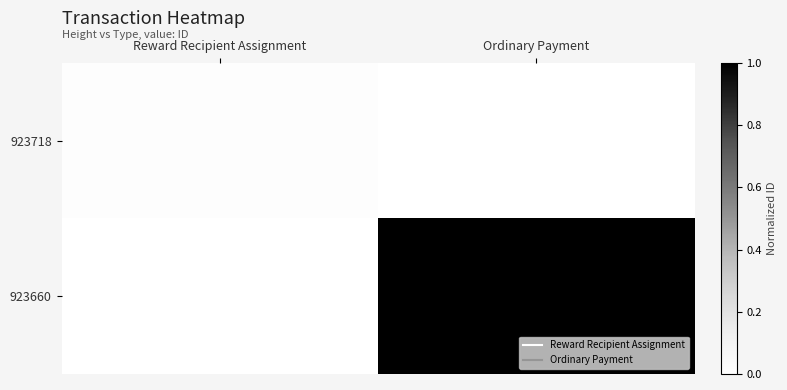

How many categories are shown in the chart?

2